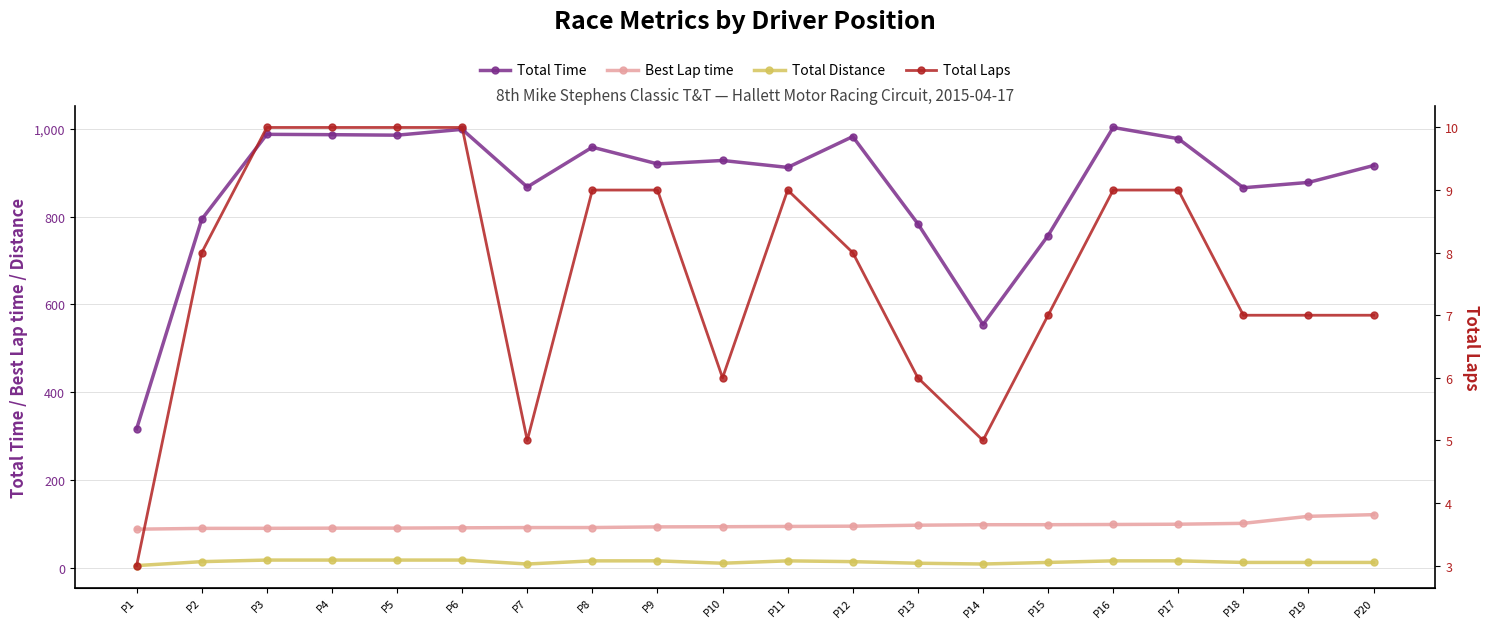

At which label is Total Time closest to 660?

P15